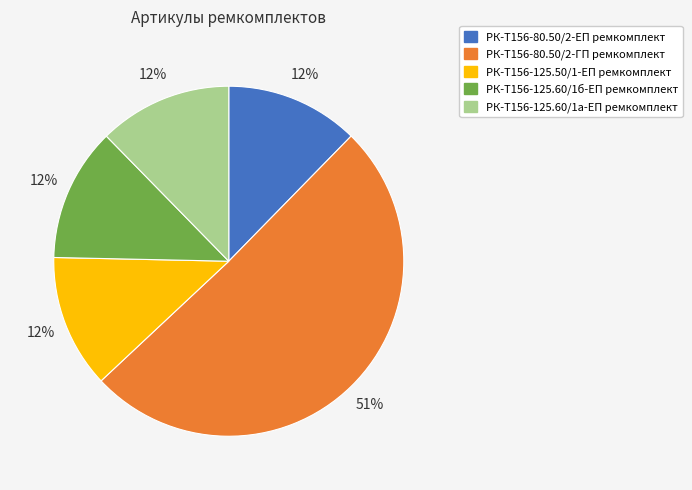

Which has a higher value, РК-Т156-80.50/2-ГП ремкомплект or РК-Т156-125.60/1а-ЕП ремкомплект?

РК-Т156-80.50/2-ГП ремкомплект